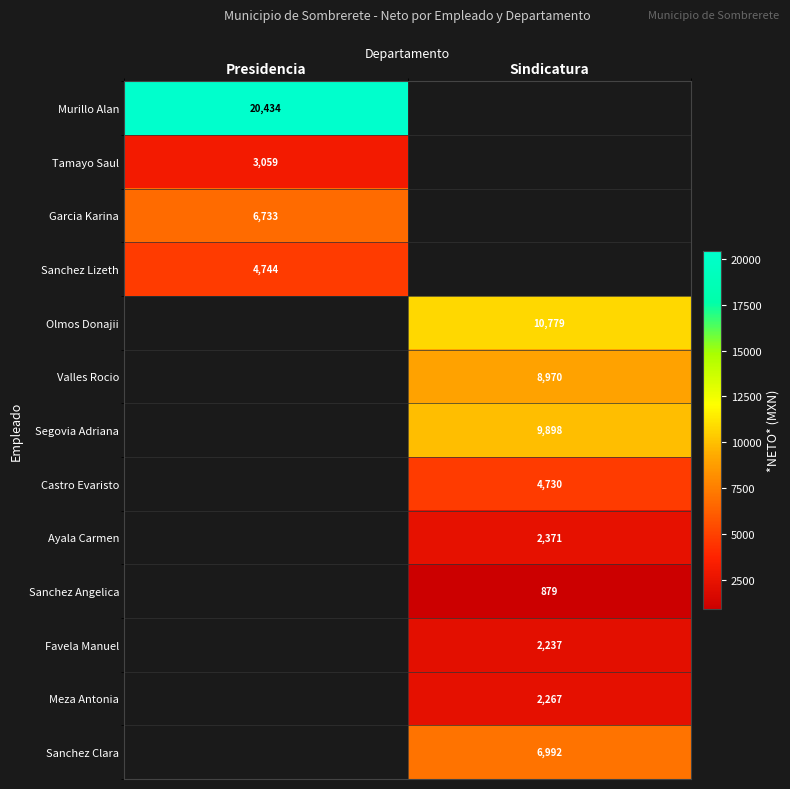

What is the difference between the highest and lowest values at Presidencia?

17375.0